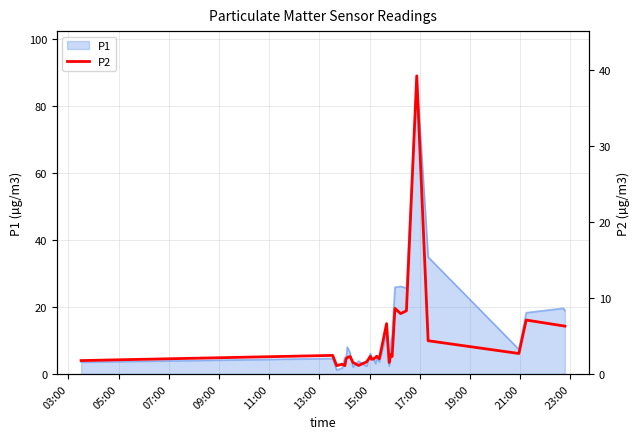

How many lines are shown in the chart?

1